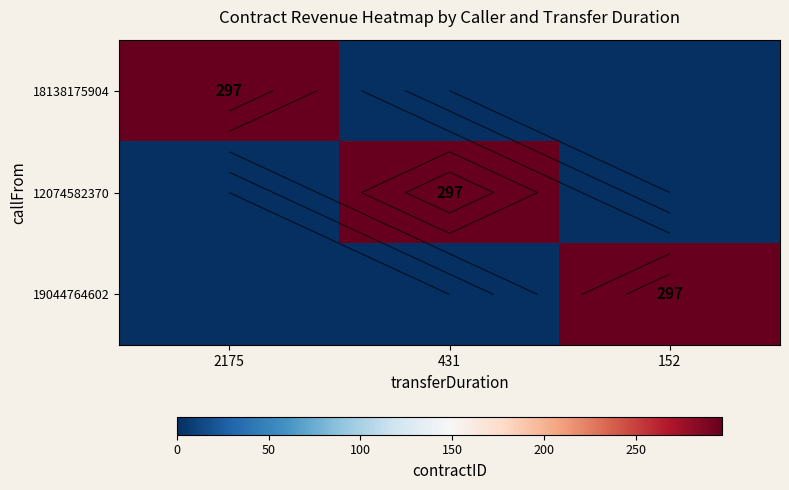

Rank the categories by 12074582370 value from highest to lowest.

431, 2175, 152